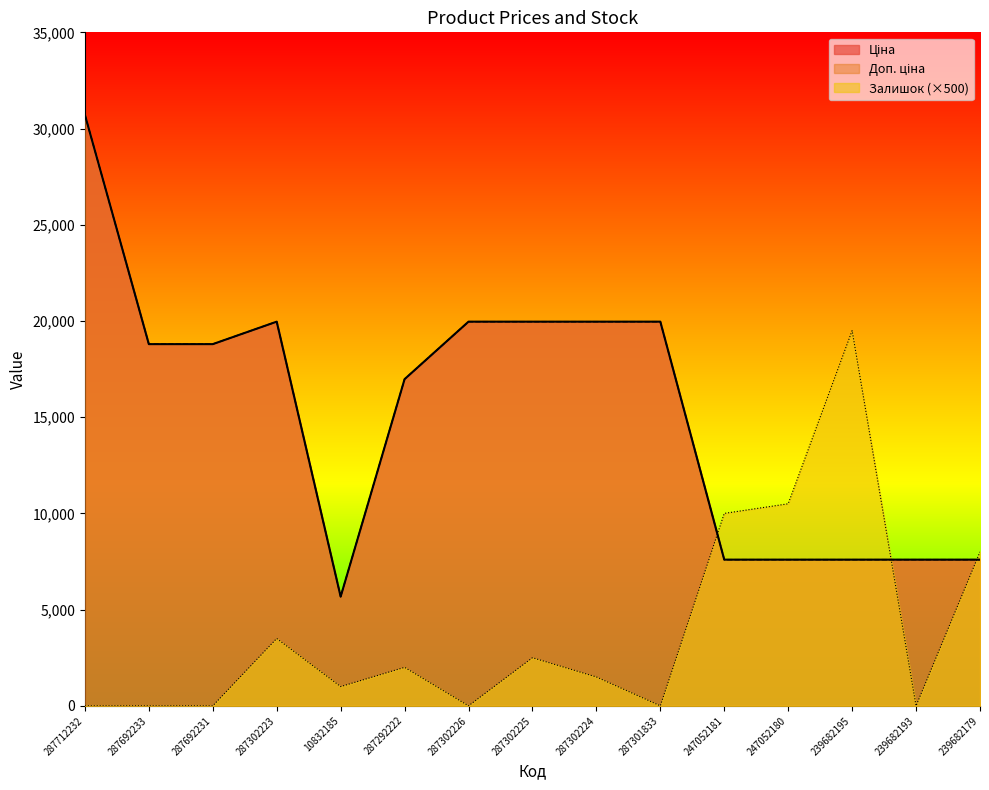

Is the value of Ціна at 10832185 greater than the value of Залишок at 287692233?

Yes